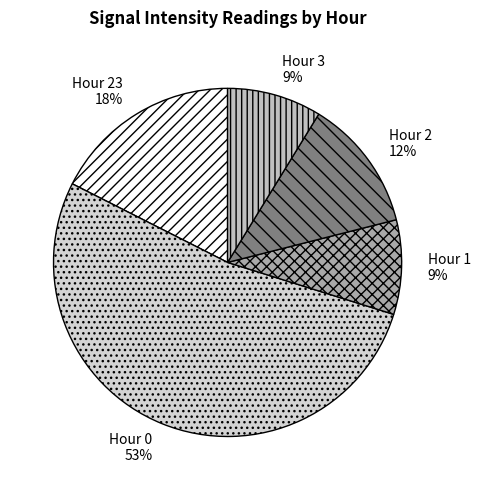

How many segments does this pie chart have?

5